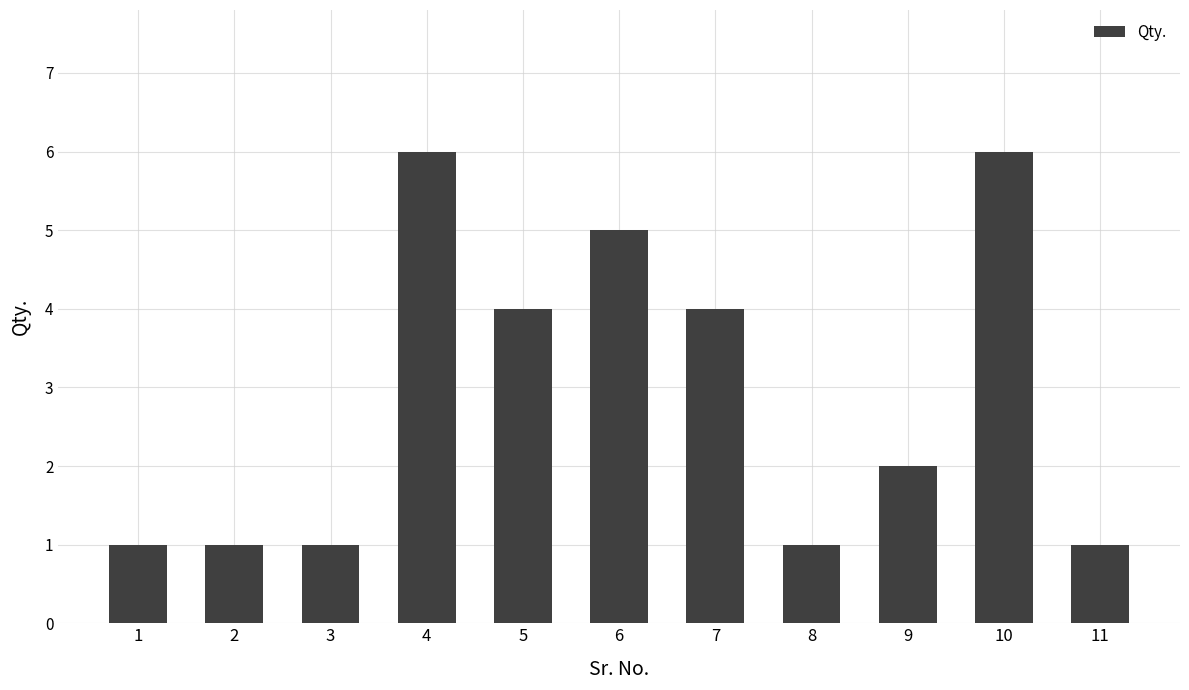

Approximately how many times larger is the value at 5 compared to 3?

4.0